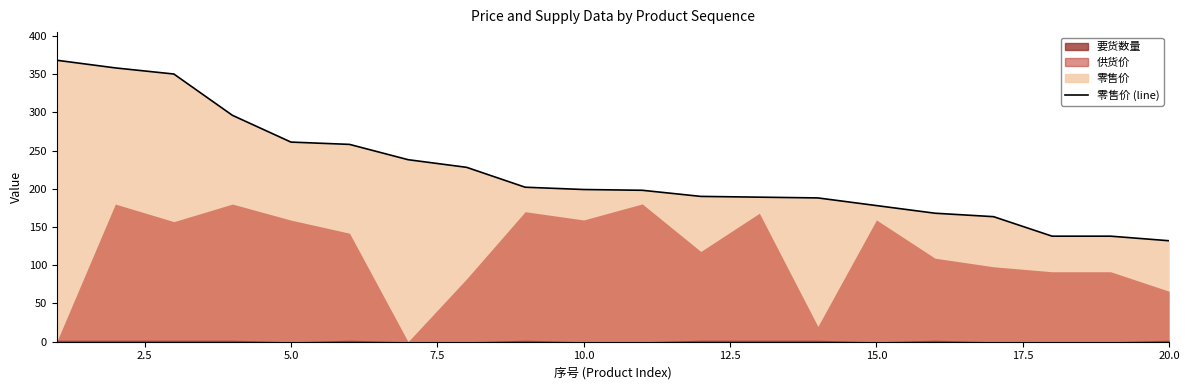

True or false: the data shows 67.4 at 15.0.

False